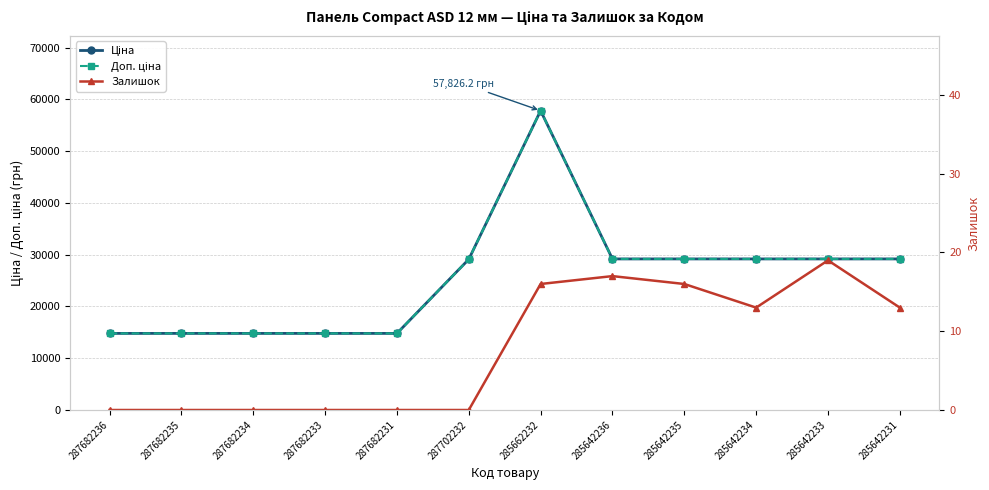

How many distinct data groups are displayed?

3